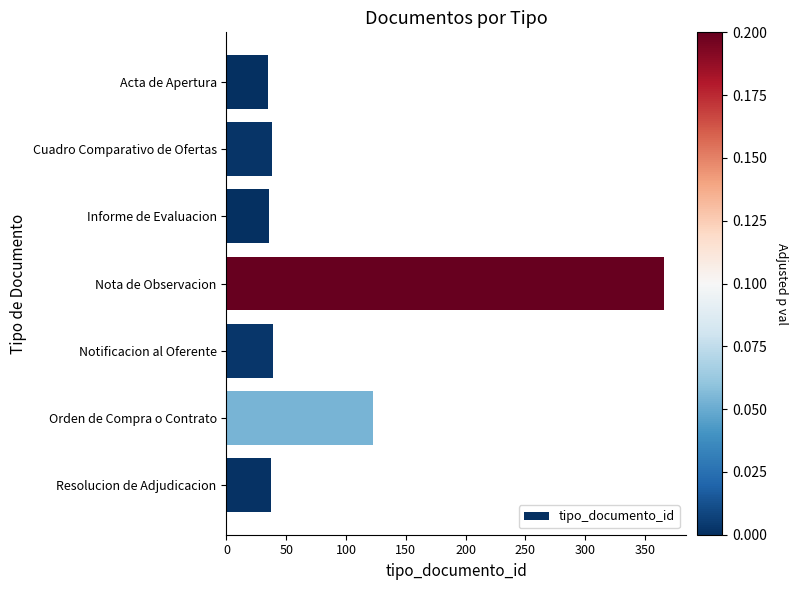

What is the label of the 1st bar from the bottom?

Resolucion de Adjudicacion